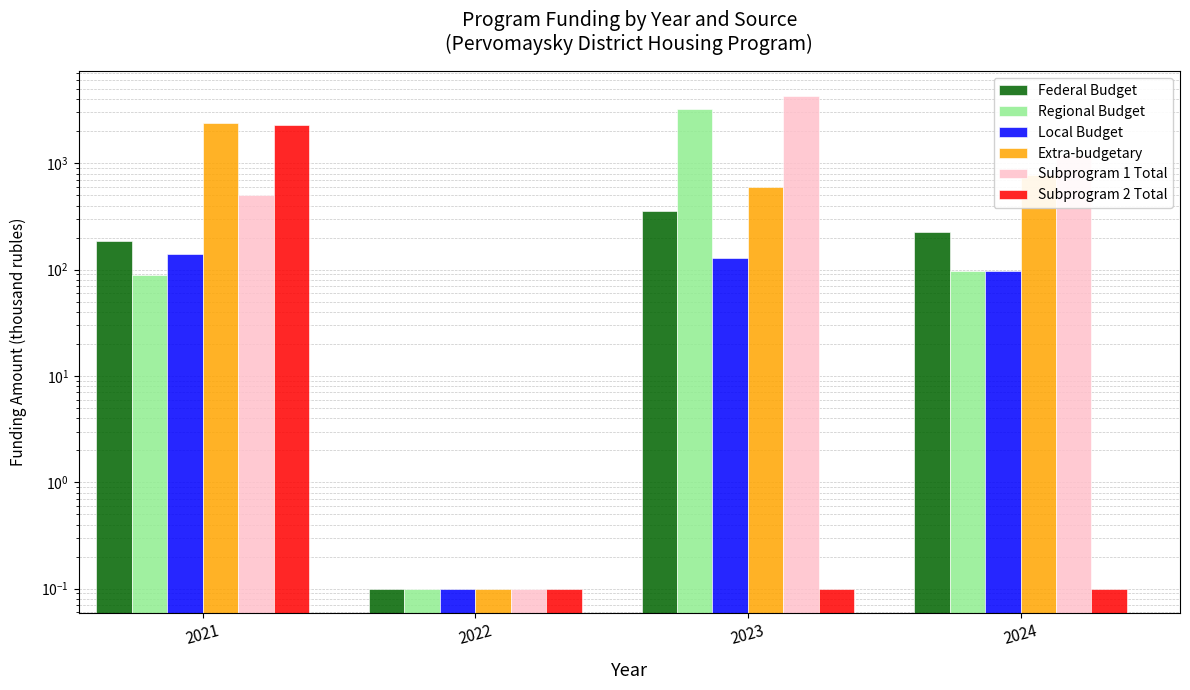

Which series has the largest total across all categories?

Subprogram 1 Total